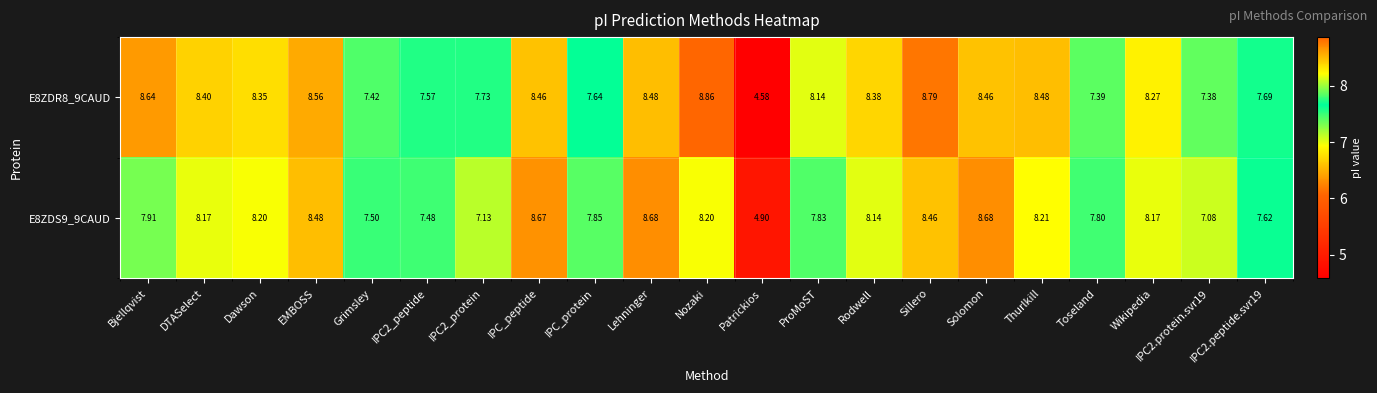

Where does the E8ZDS9_9CAUD series first go above 8?

DTASelect